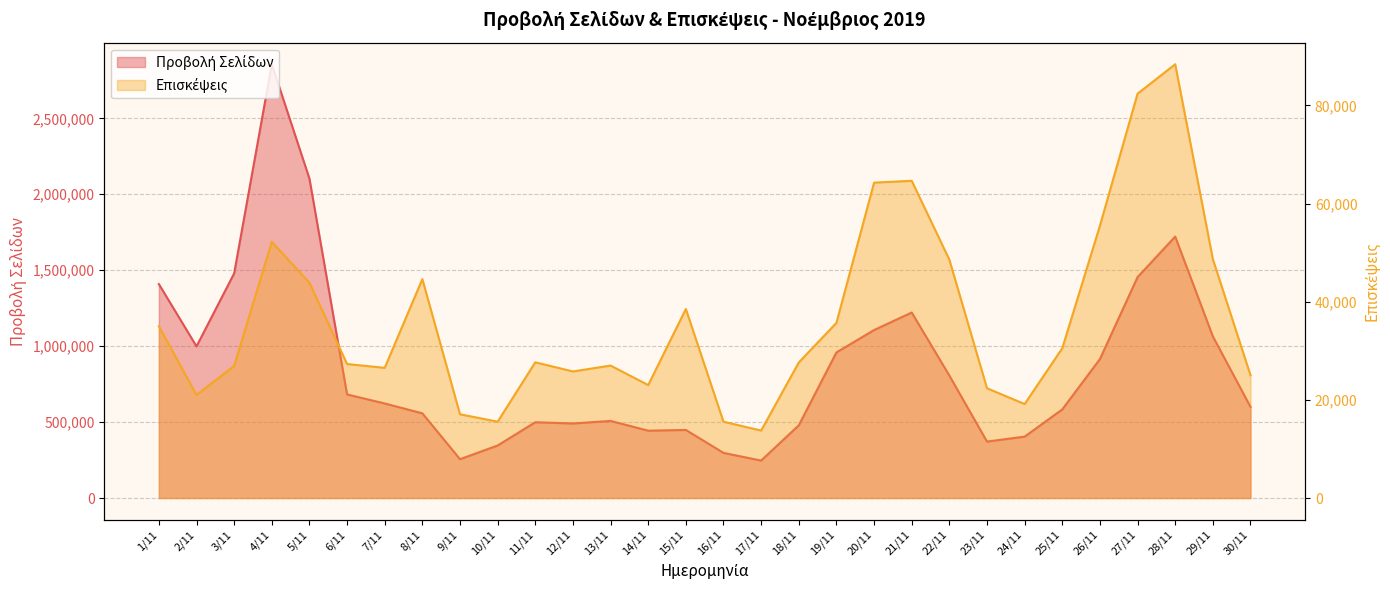

Count the number of categories in the chart.

30